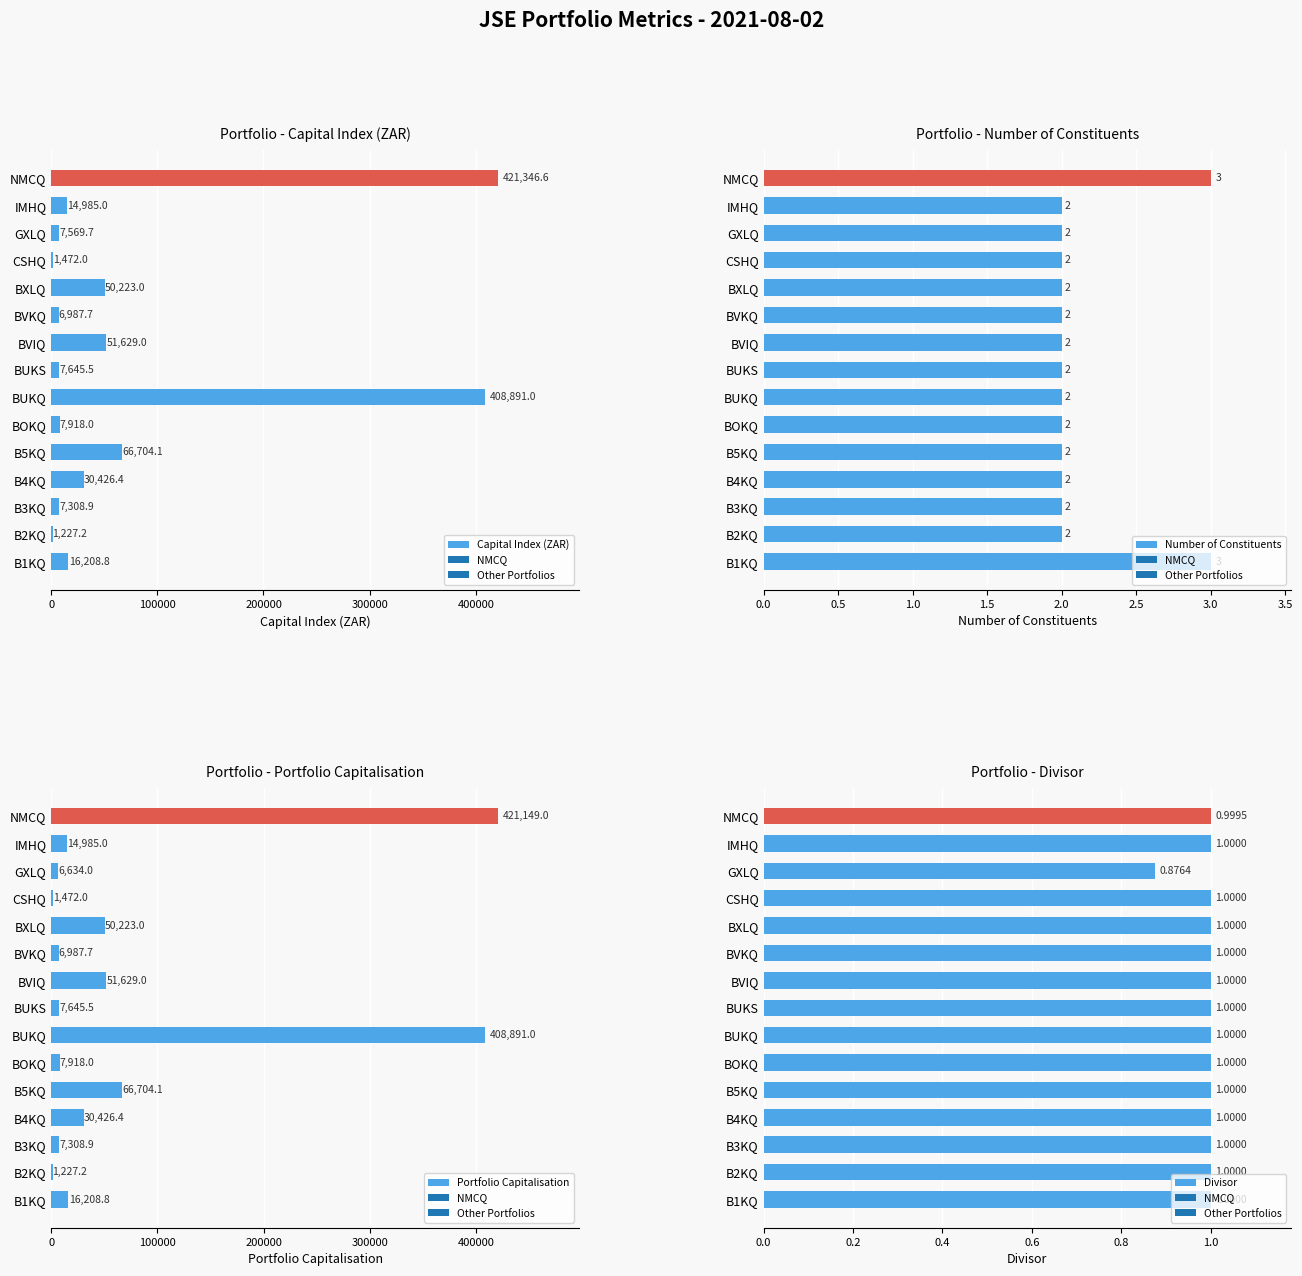

What is the highest value of the Capital Index (ZAR) series?

421346.6